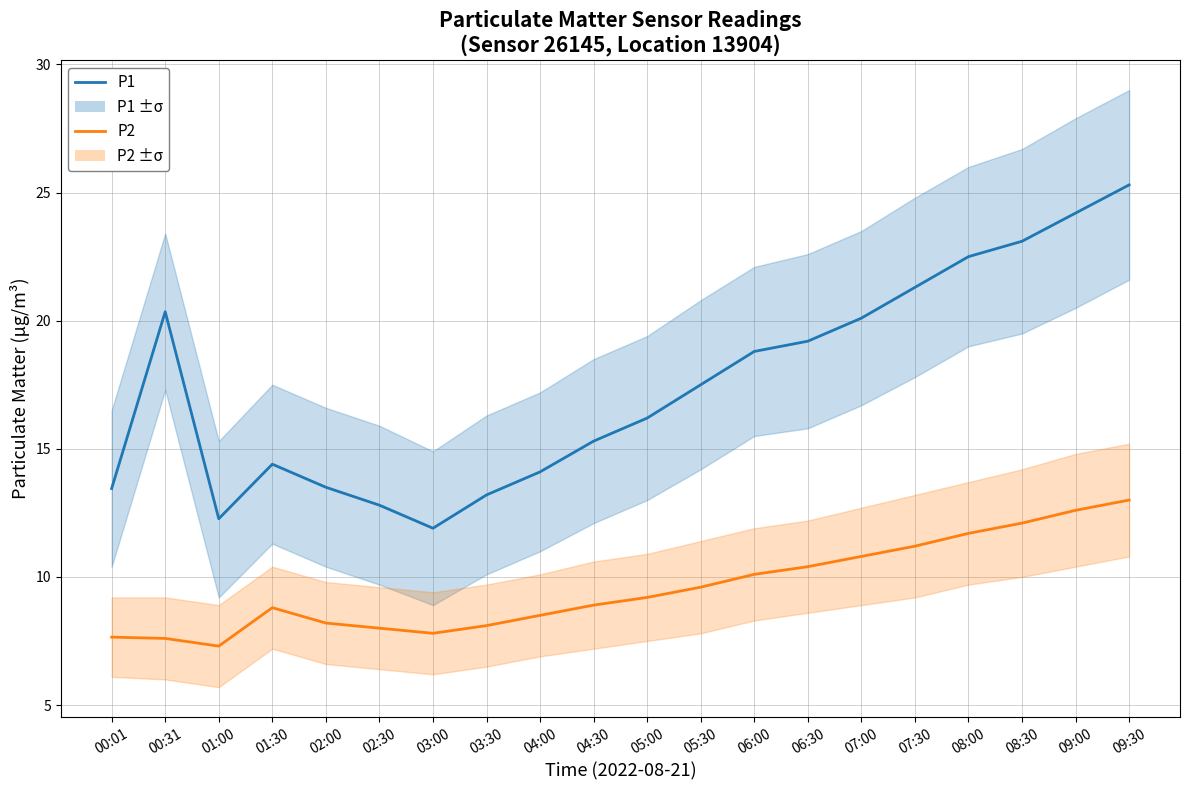

Reading left to right, transcribe all the data shown in this chart.

P1: 13.4	20.4	12.3	14.4	13.5	12.8	11.9	13.2	14.1	15.3	16.2	17.5	18.8	19.2	20.1	21.3	22.5	23.1	24.2	25.3
P2: 7.7	7.6	7.3	8.8	8.2	8.0	7.8	8.1	8.5	8.9	9.2	9.6	10.1	10.4	10.8	11.2	11.7	12.1	12.6	13.0